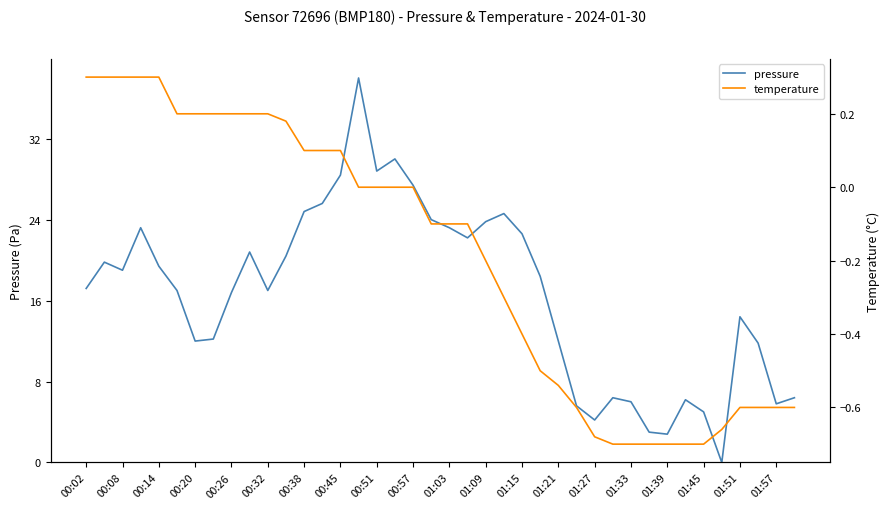

How many data points does each series have?

40